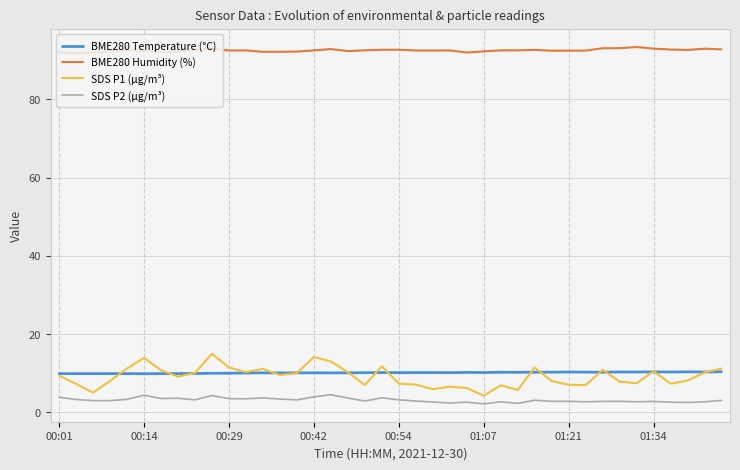

How many lines are shown in the chart?

4